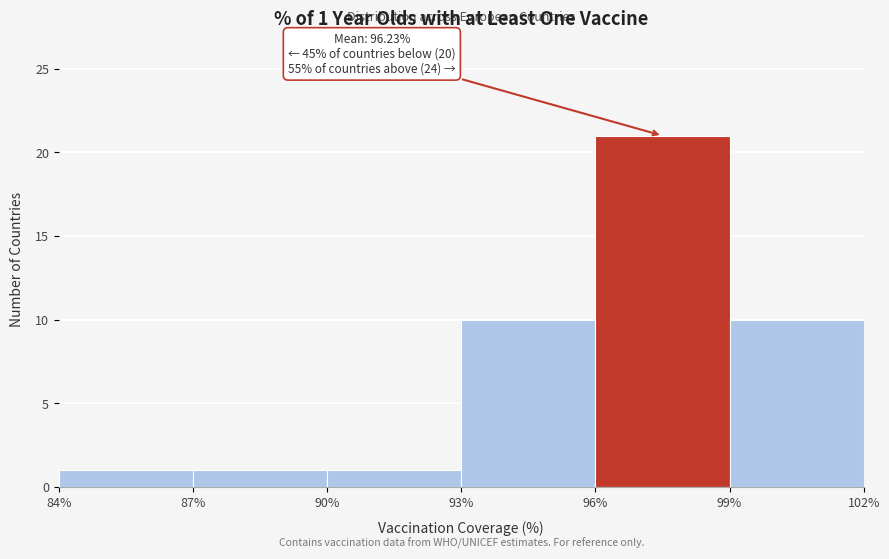

Over which range of the x-axis is the bar tallest?

96% to 99%